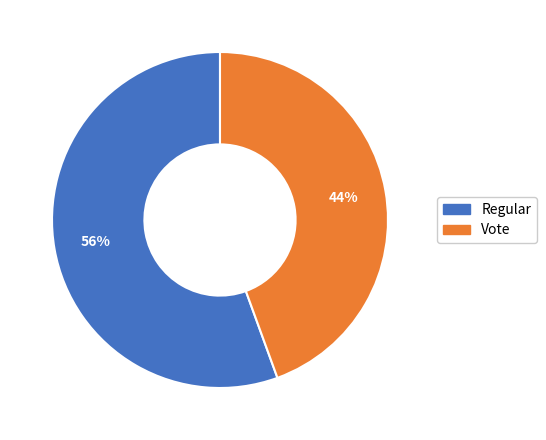

Rank the categories by value from highest to lowest.

Regular, Vote